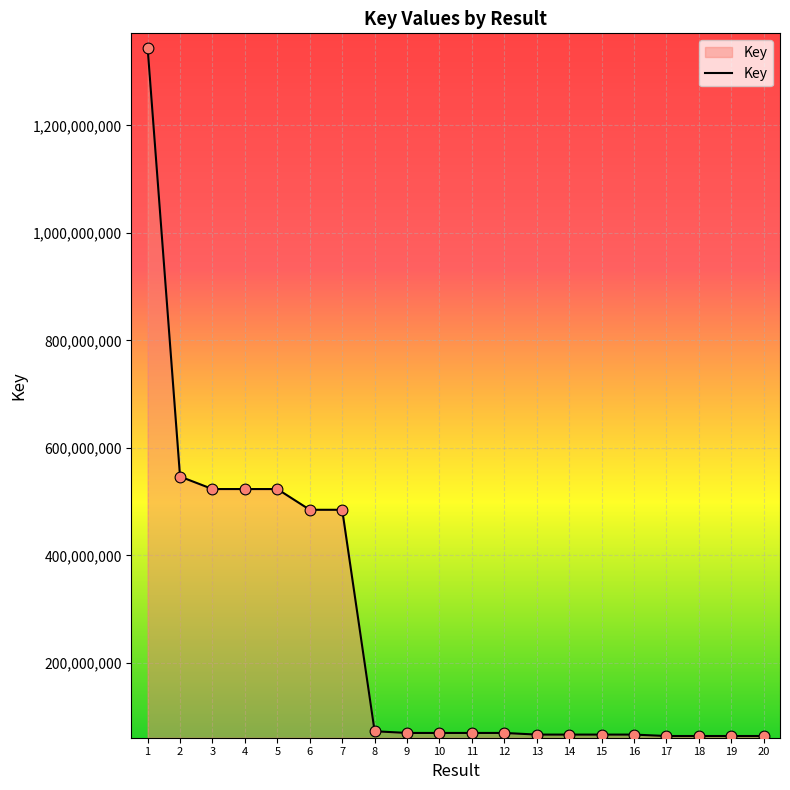

What is the change in value from 3 to 5?

-20366